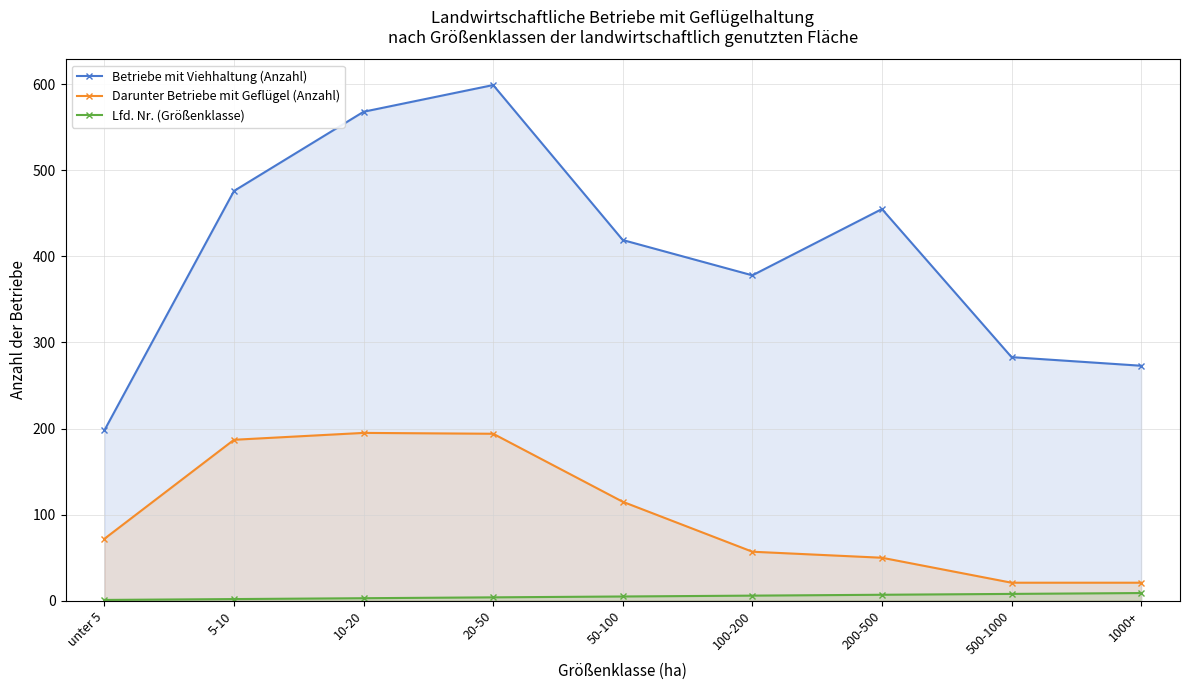

What are all the series names shown in the legend?

Betriebe mit Viehhaltung (Anzahl), Darunter Betriebe mit Geflügel (Anzahl), Lfd. Nr. (Größenklasse)